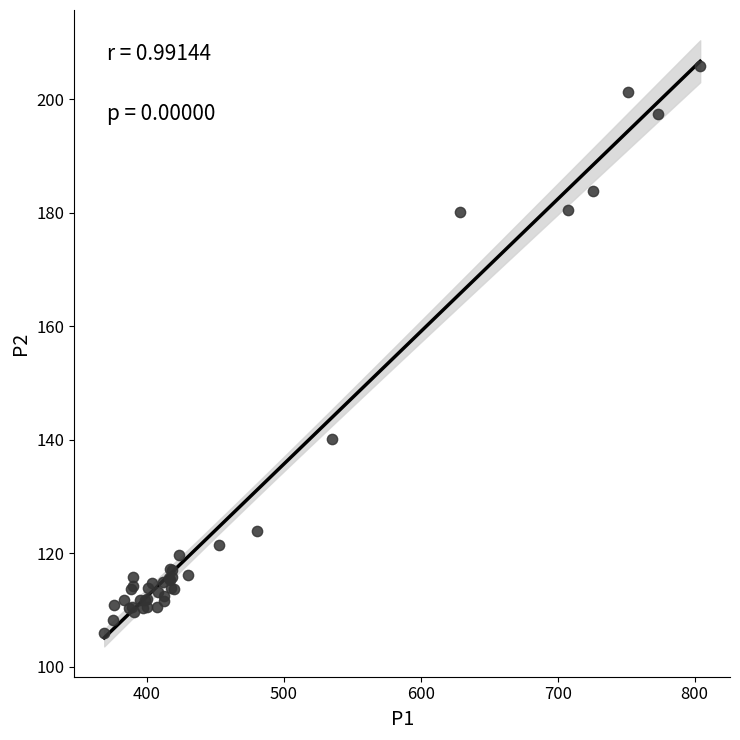

What Y value in the scatter plot is closest to 155?

140.1